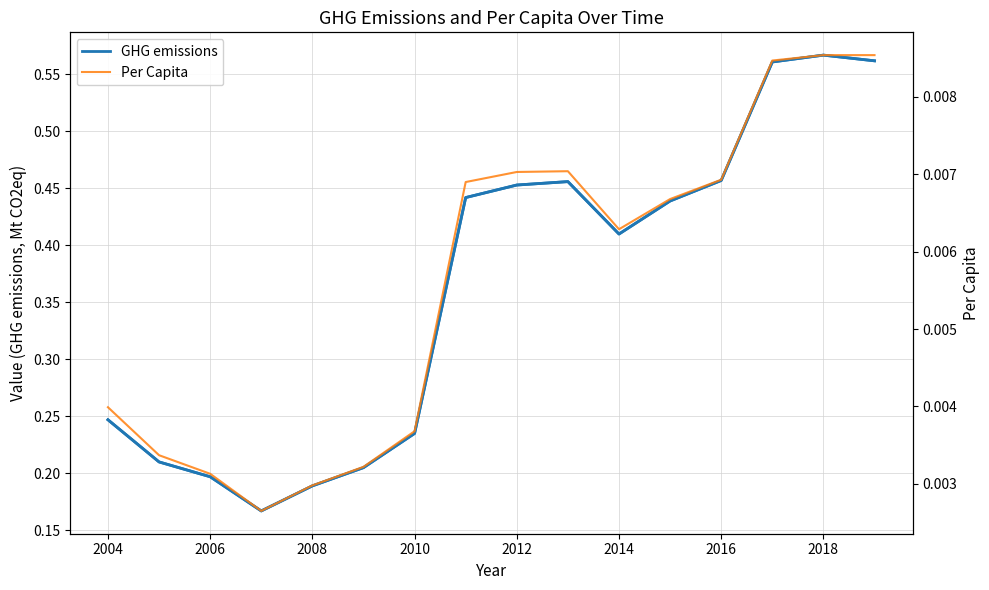

What is the sum of all GHG emissions values?

5.8